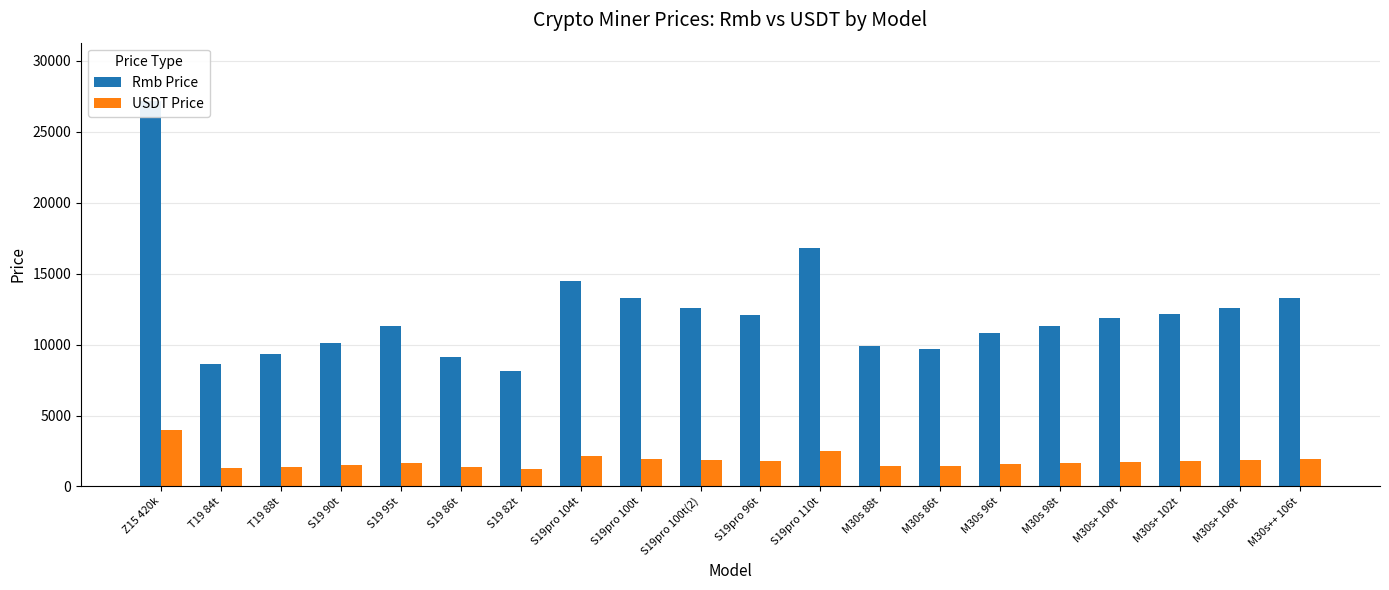

List the labels in order of Rmb Price value, largest first.

Z15 420k, S19pro 110t, S19pro 104t, M30s++ 106t, S19pro 100t, M30s+ 106t, S19pro 100t(2), M30s+ 102t, S19pro 96t, M30s+ 100t, M30s 98t, S19 95t, M30s 96t, S19 90t, M30s 88t, M30s 86t, T19 88t, S19 86t, T19 84t, S19 82t